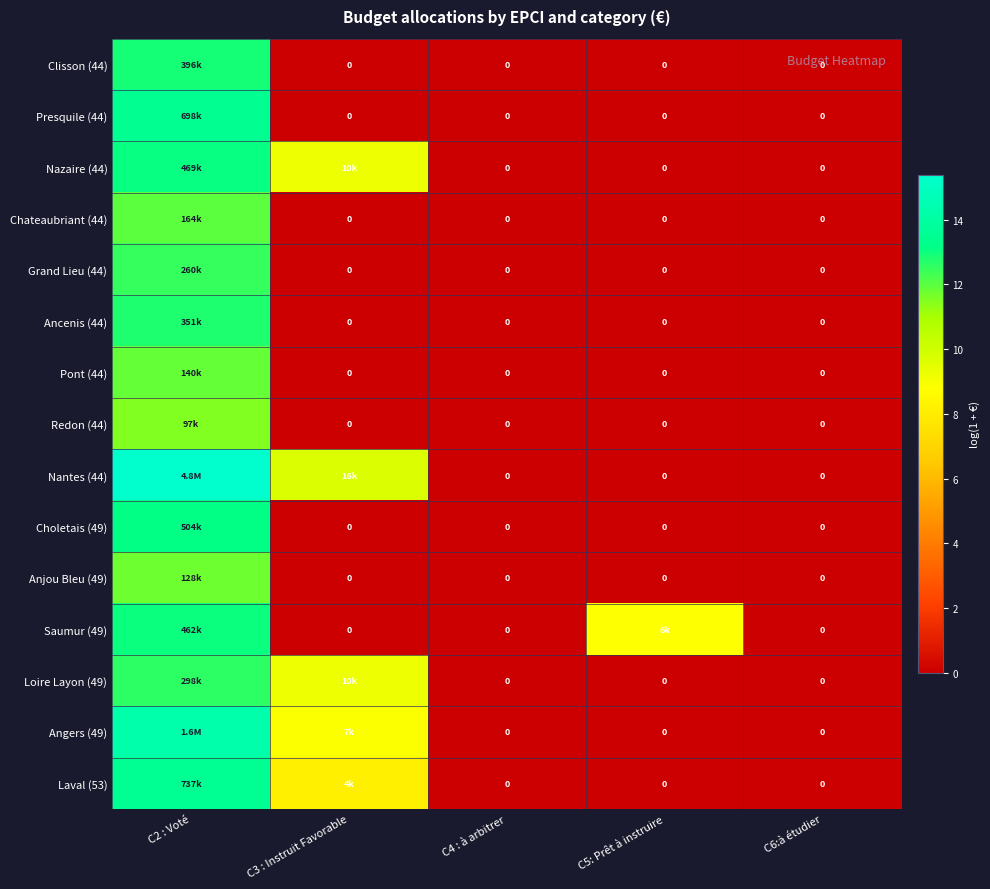

At which category is the sum across all series the highest?

C2 : Voté